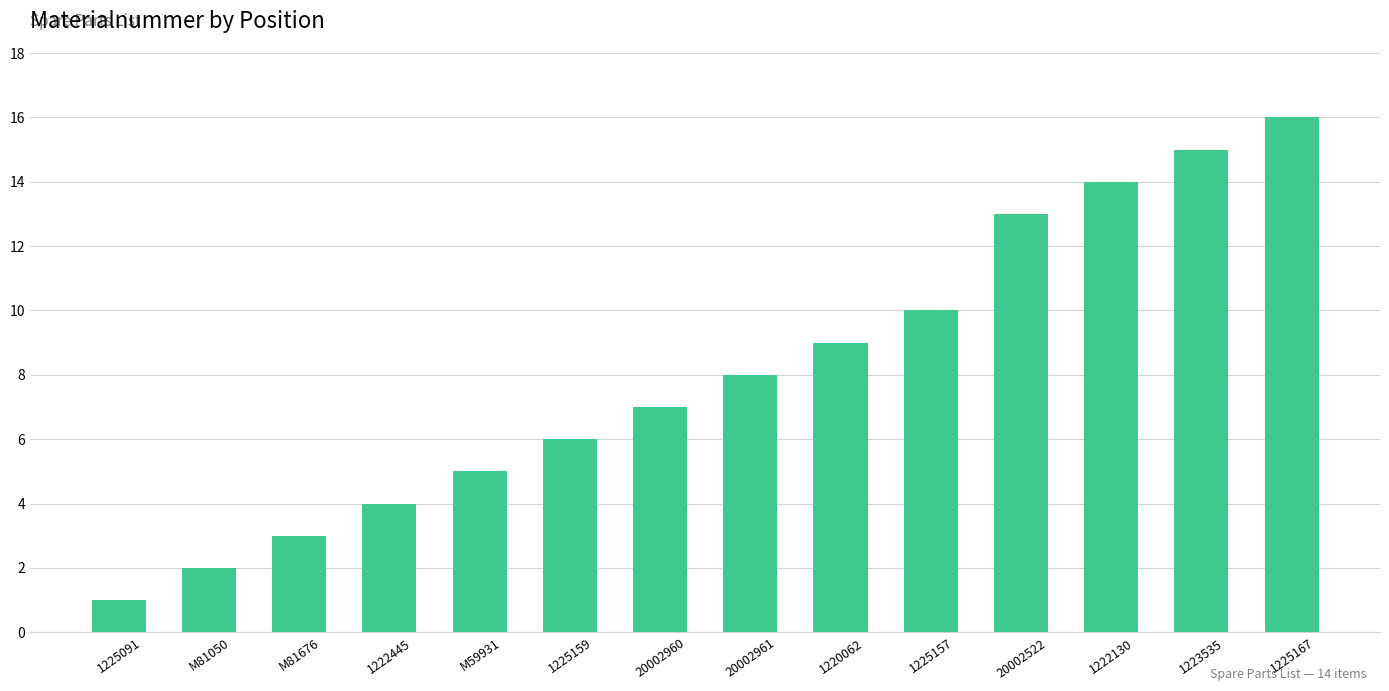

Reading right to left, transcribe all the data shown in this chart.

16	15	14	13	10	9	8	7	6	5	4	3	2	1